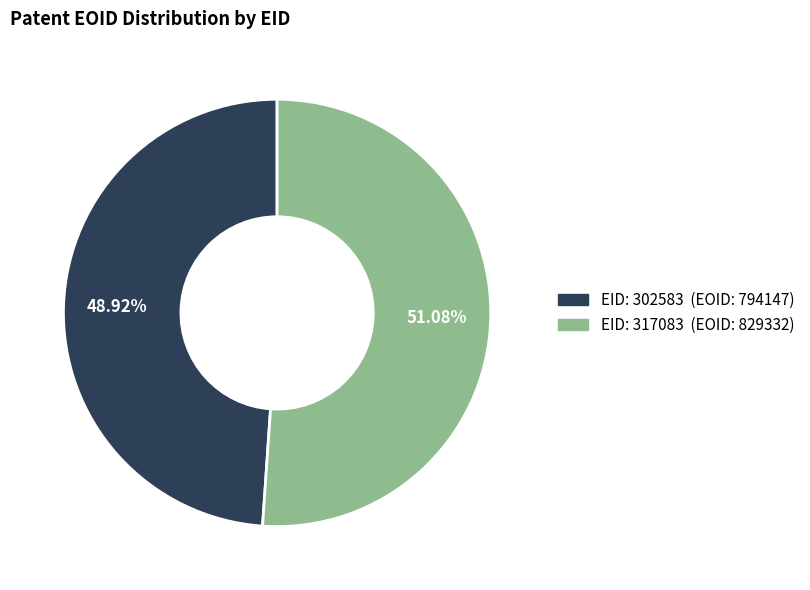

To the nearest percent, what is the difference between the largest and smallest slice percentages?

2%